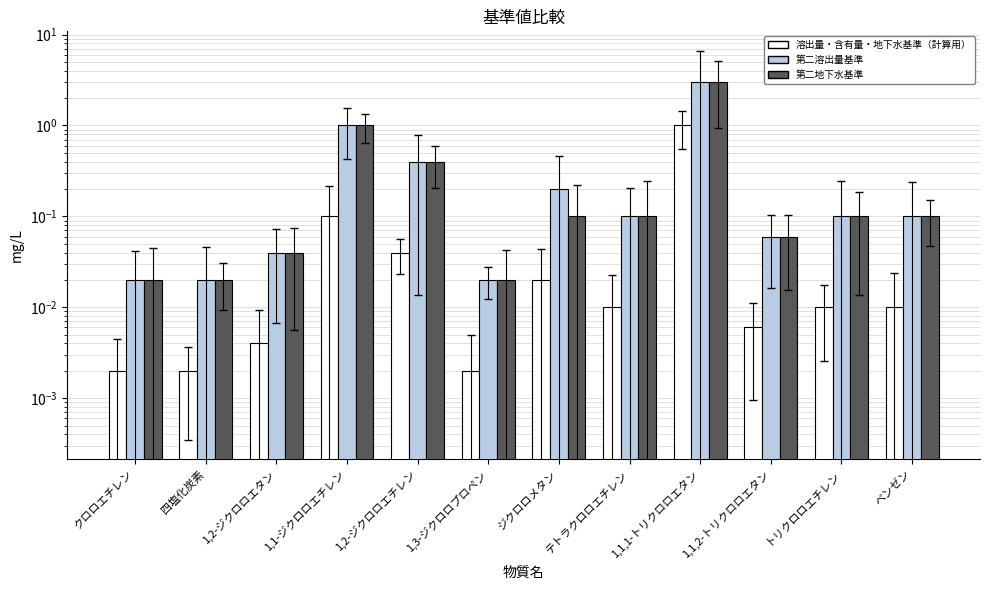

Which series has the largest total across all categories?

第二溶出量基準